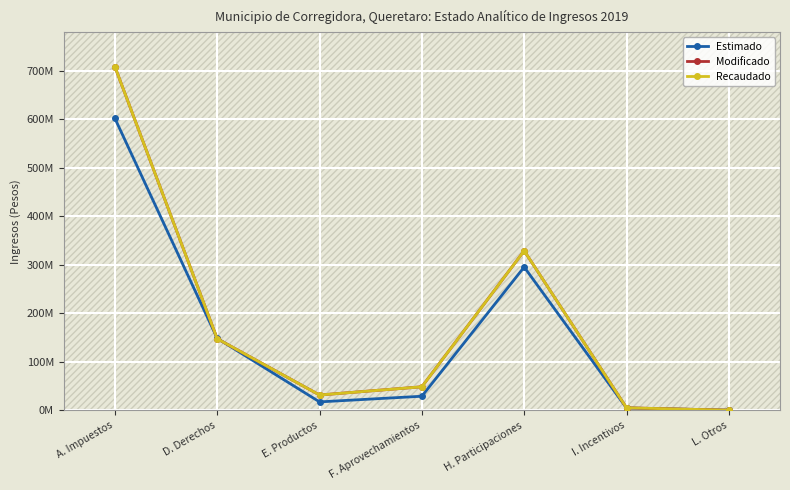

True or false: Estimado has more than 2 interior local peaks.

False